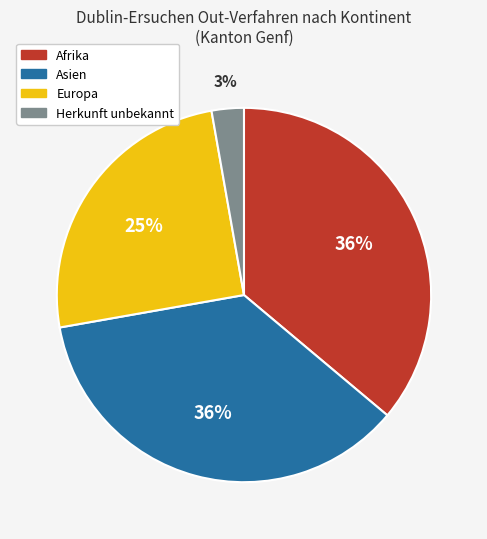

What is the smallest slice in the pie chart?

Herkunft unbekannt